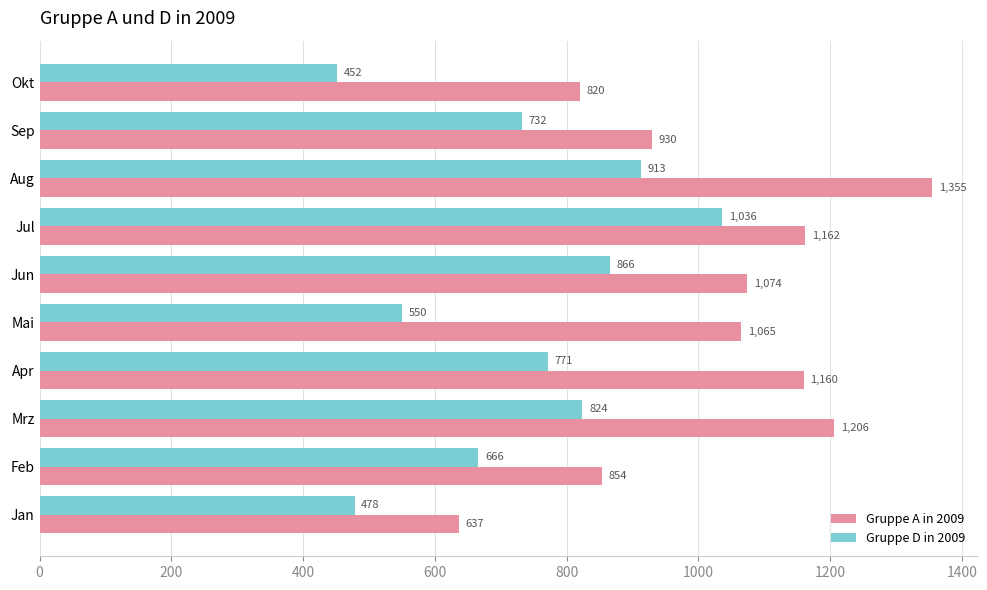

At which category does the chart reach its peak across all series?

Aug